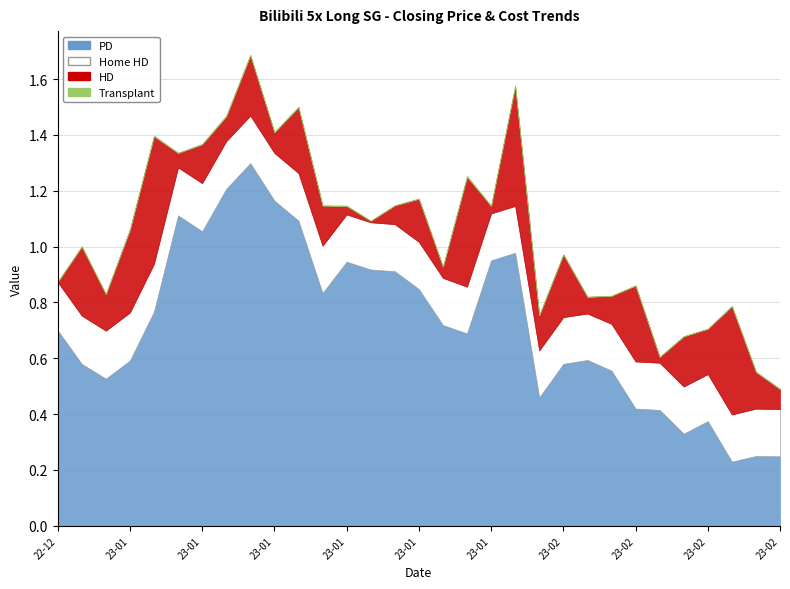

What is the average value of the PD series?

0.7